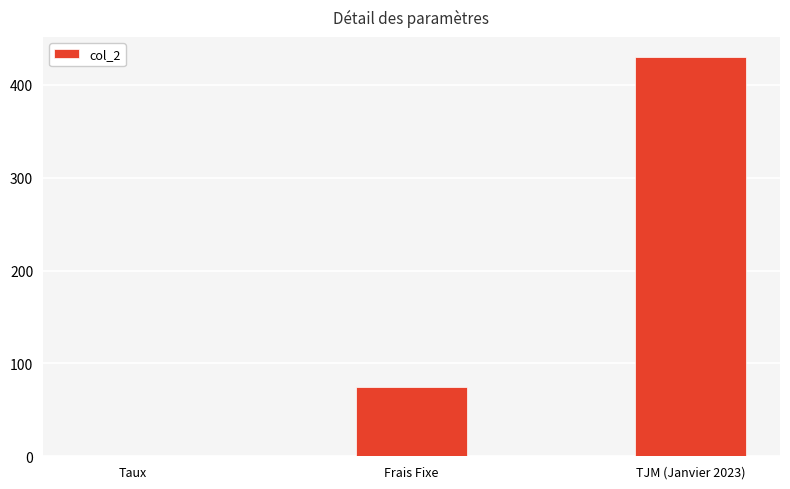

What value does the data have at TJM (Janvier 2023)?

430.0